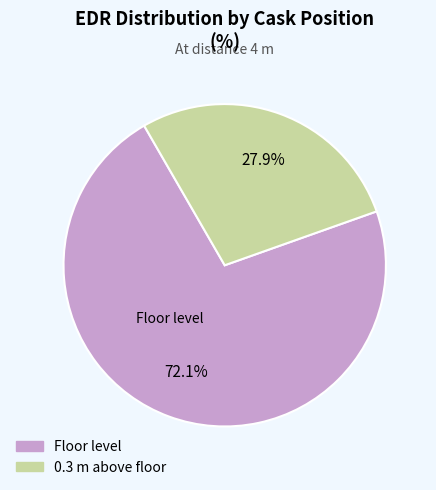

How many slices are in this pie chart?

2